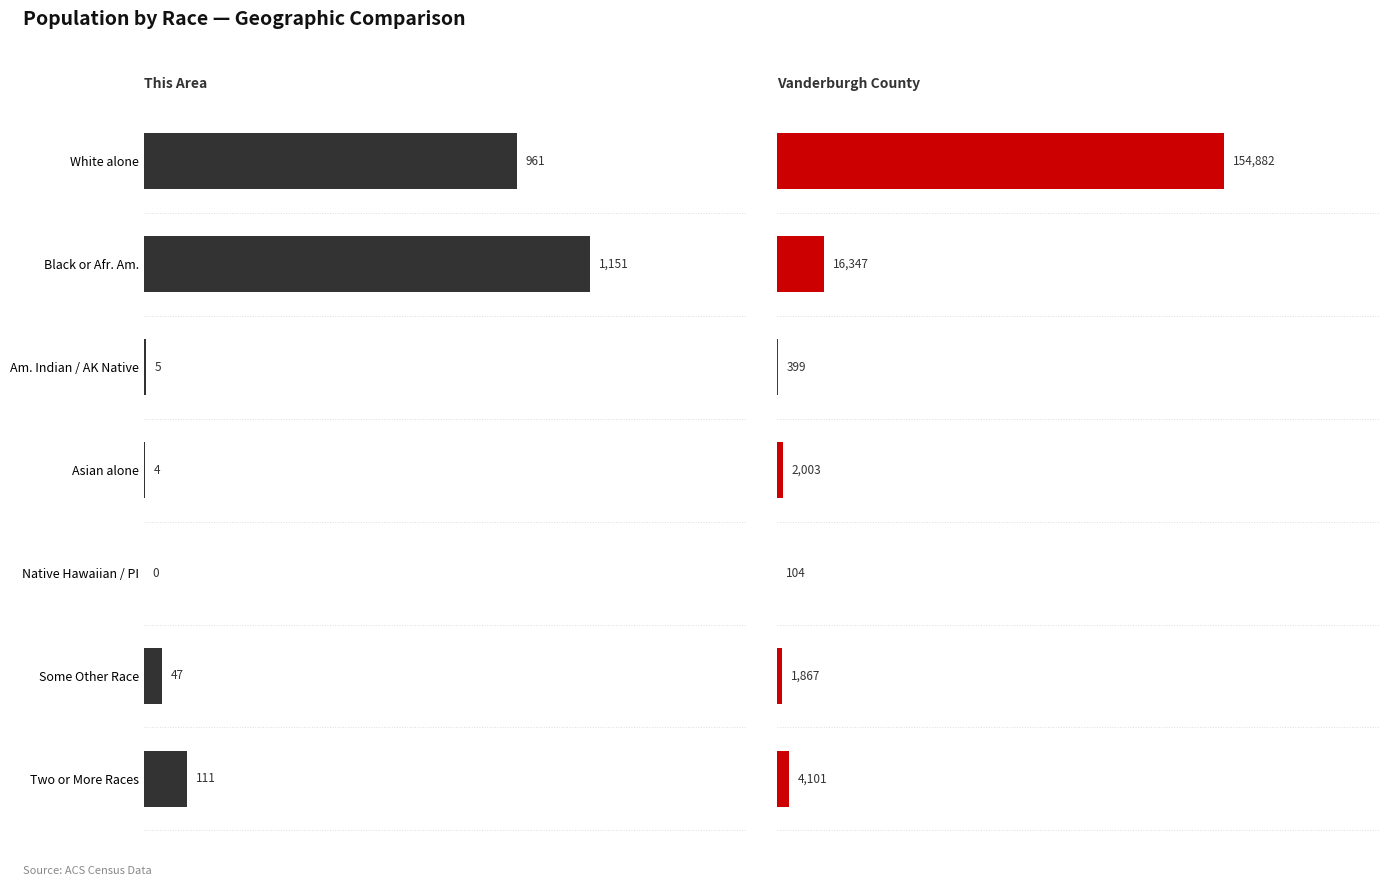

Is the value of Vanderburgh County at Am. Indian / AK Native greater than the value of This Area at White alone?

No